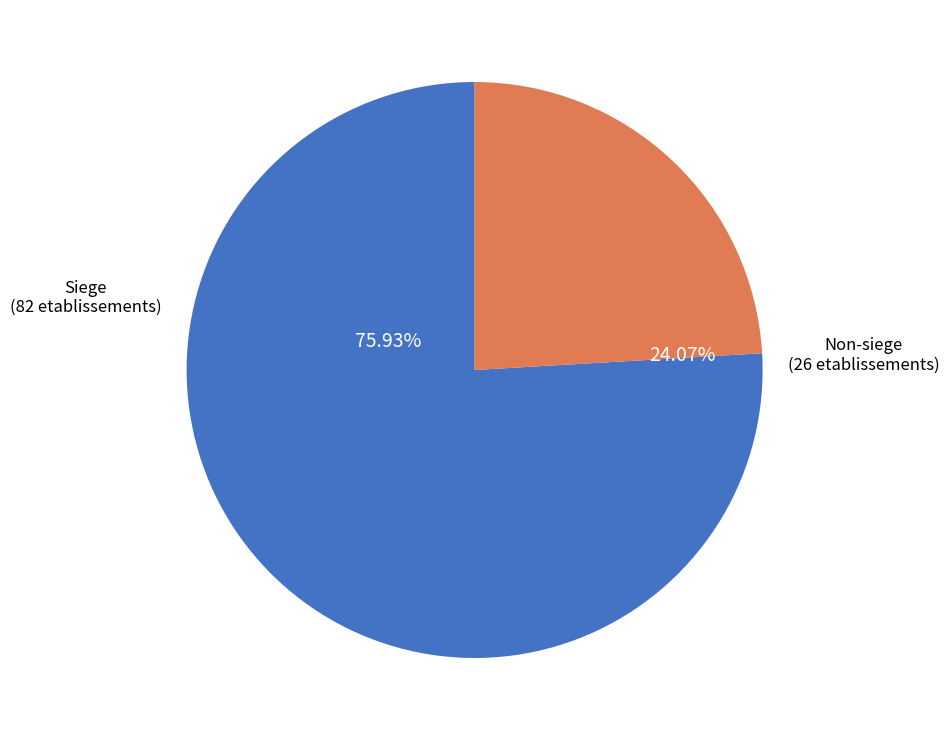

Is there any slice that represents more than half of the pie?

Yes